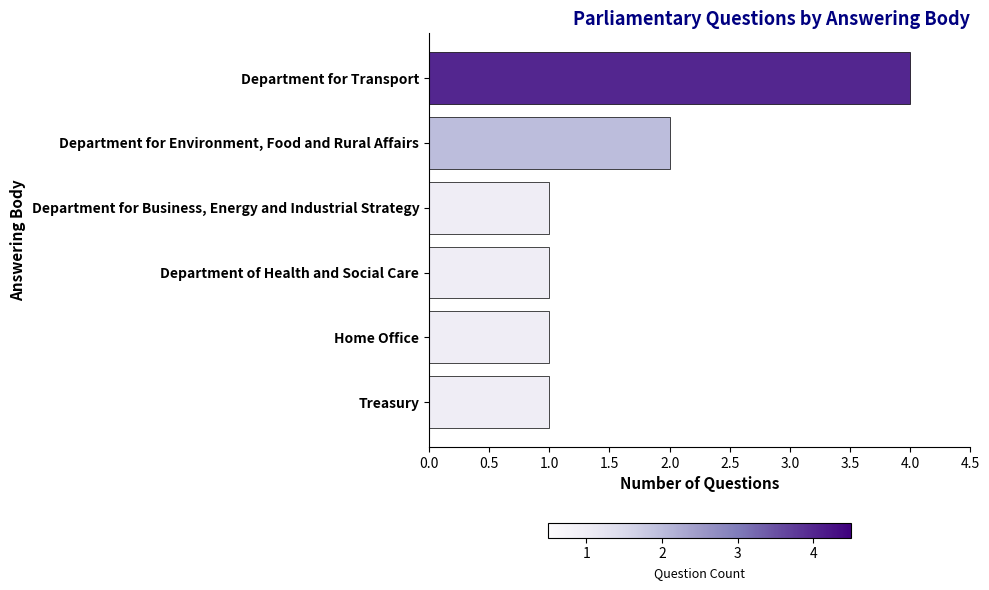

The value at Treasury is 1. True or false?

True